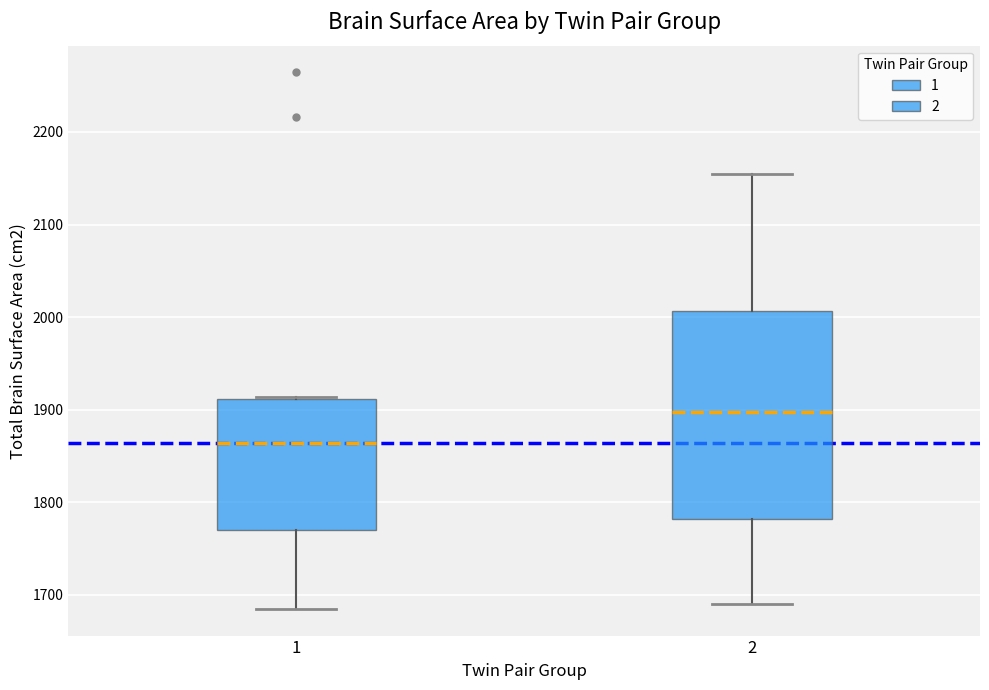

Where does the lower whisker of the box at x = 1 end on the y-axis? The values are not printed on the chart, so give them approximately, as read against the axis.

1680